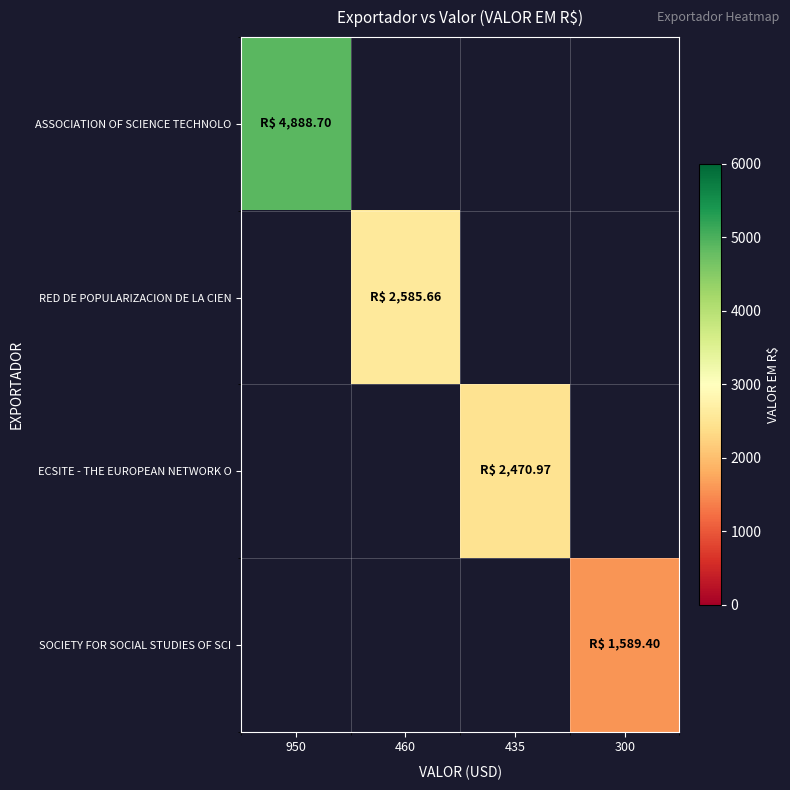

At which category does the chart reach its minimum across all series?

300